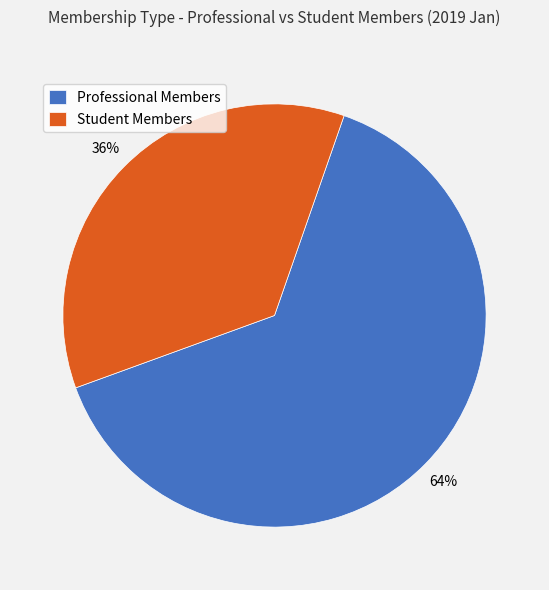

To the nearest percent, what is the difference between the largest and smallest slice percentages?

28%